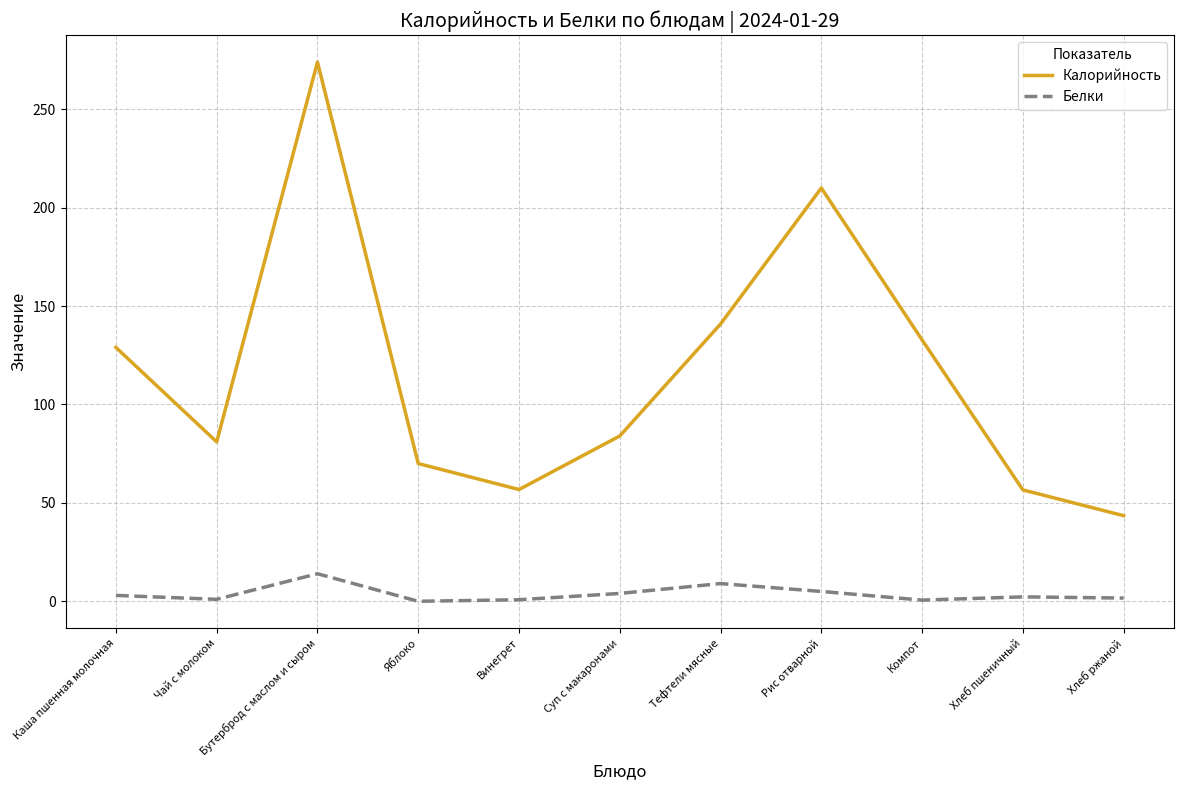

At how many categories does at least one series exceed 95?

5